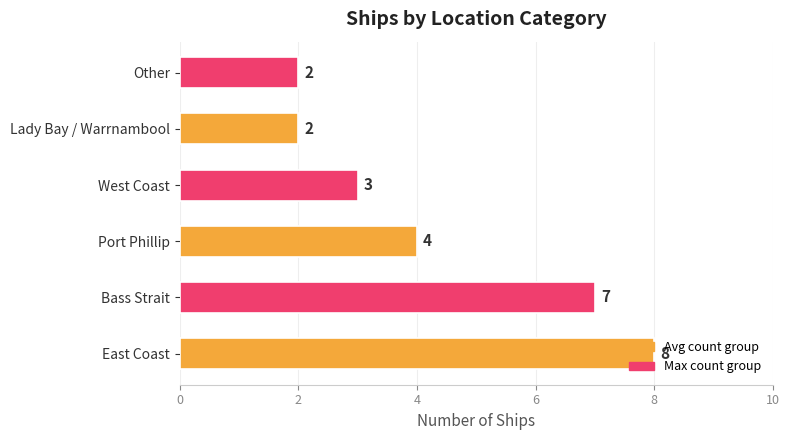

How many bars are there in total?

6